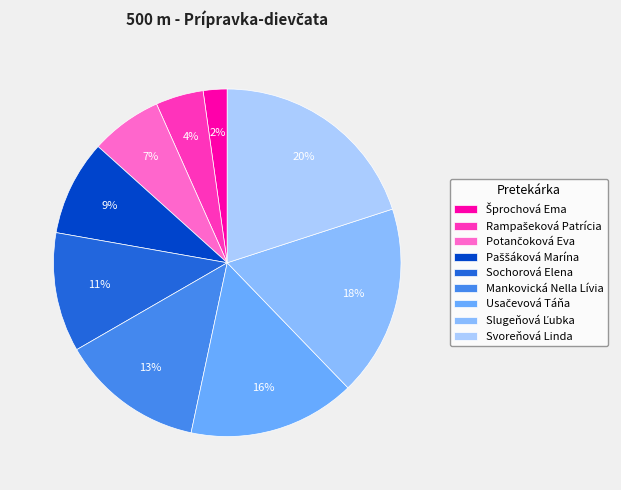

How many slices are in this pie chart?

9